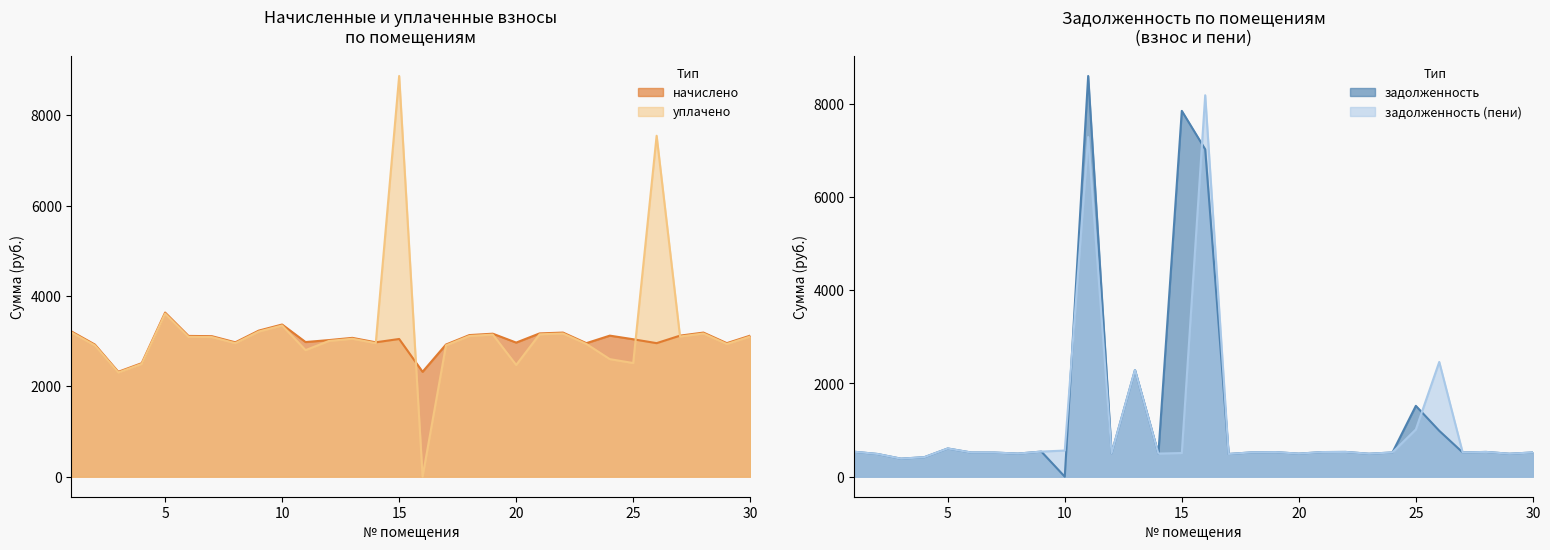

What is the difference between the second highest and minimum values in the уплачено series?

7544.2